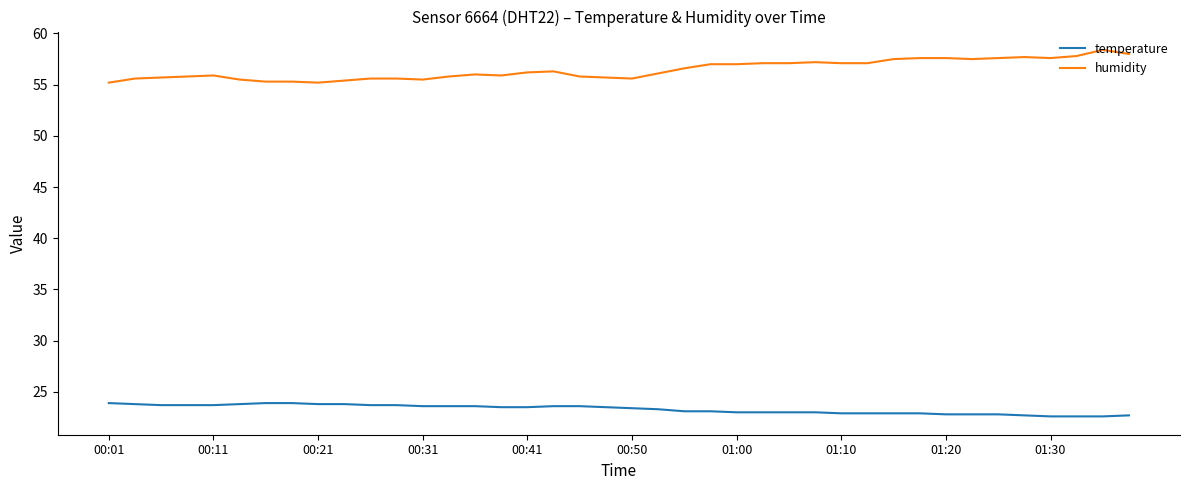

How many lines are shown in the chart?

2